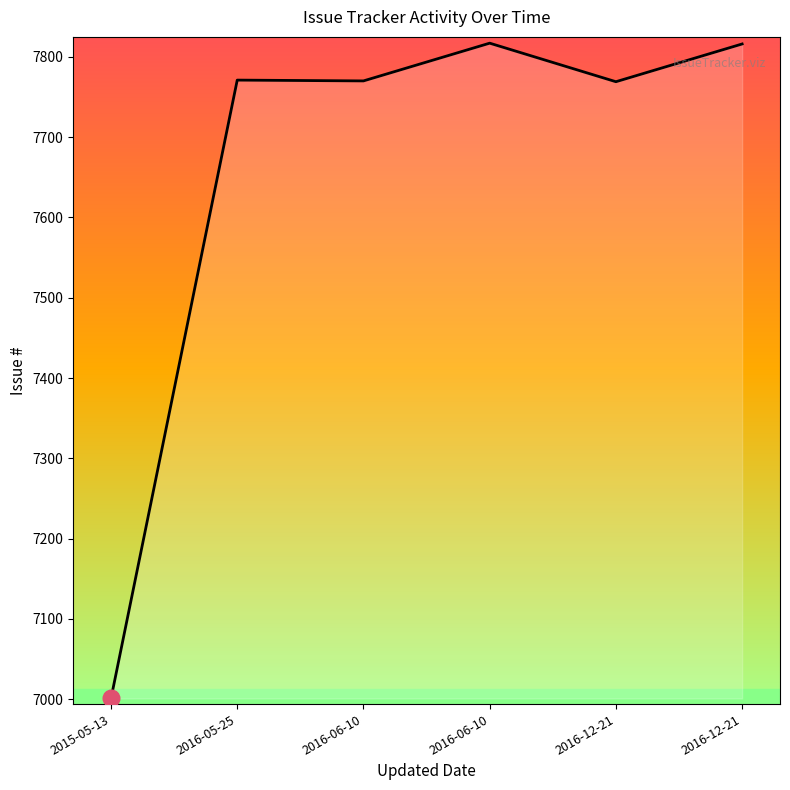

At which category does the data reach its first local peak?

2016-05-25